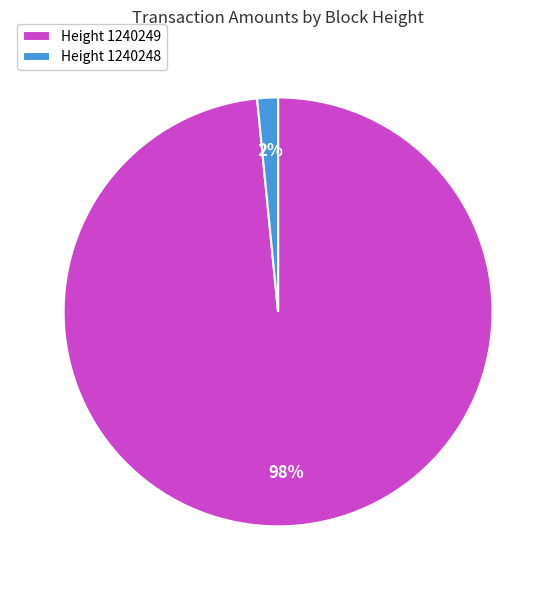

Which category accounts for the majority?

Height 1240249